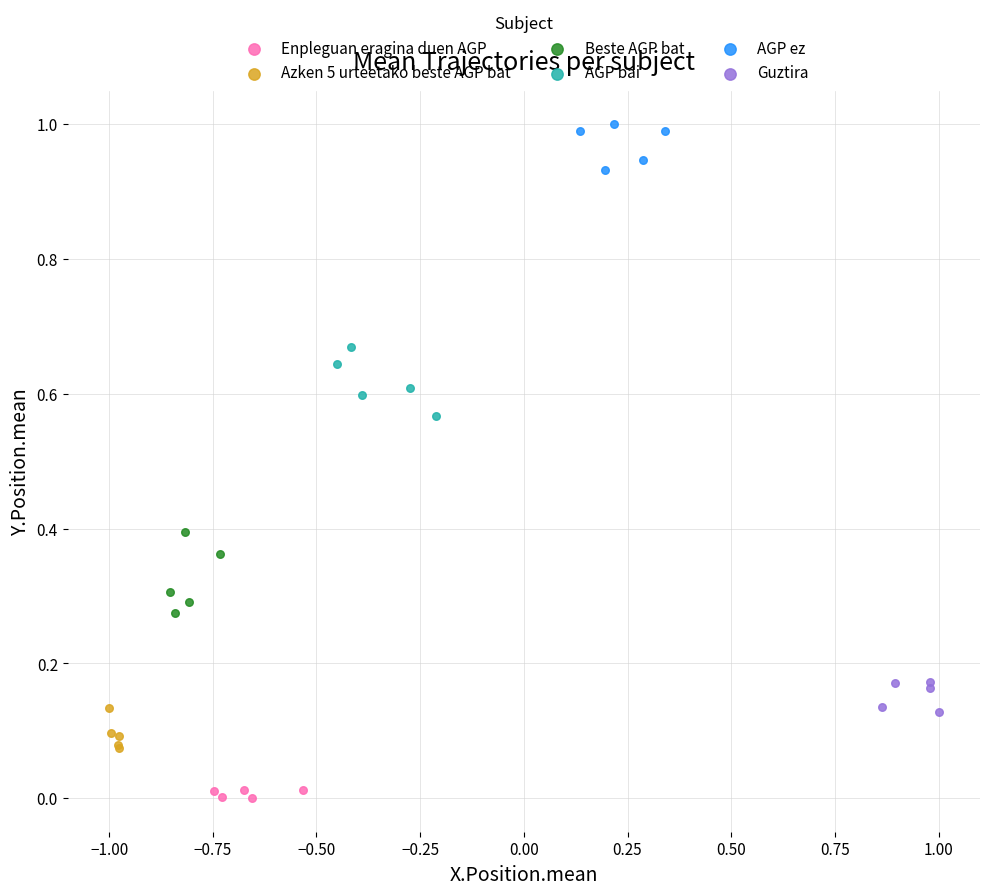

Which series reaches the minimum Y coordinate?

Enpleguan eragina duen AGP